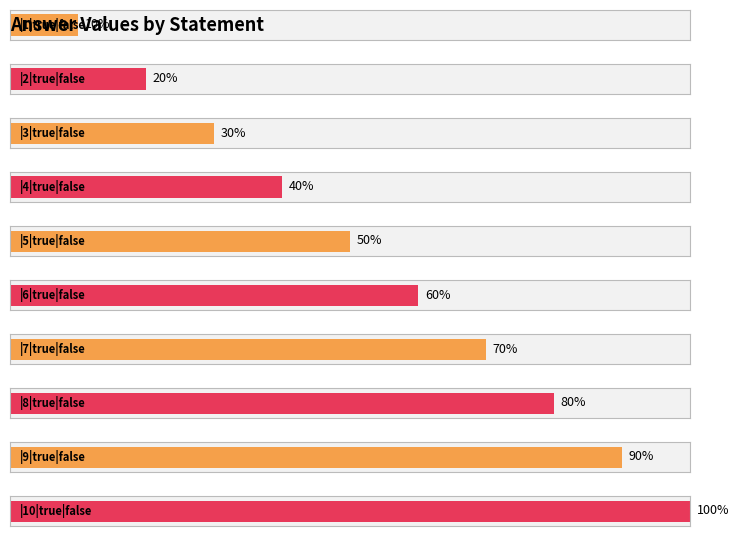

At which label does the data first exceed 6?

|7|true|false